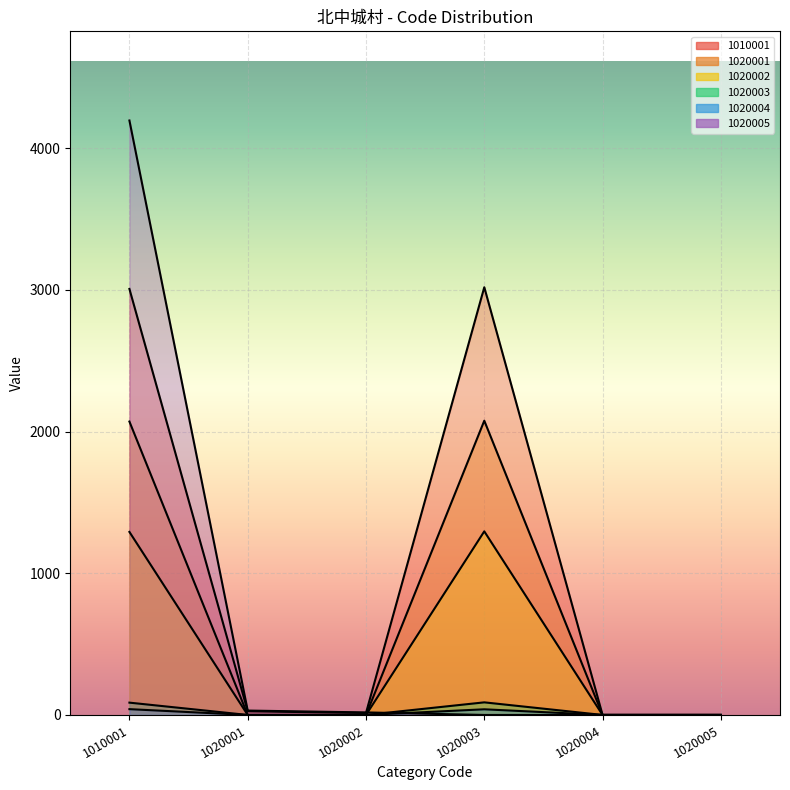

How many lines are shown in the chart?

6